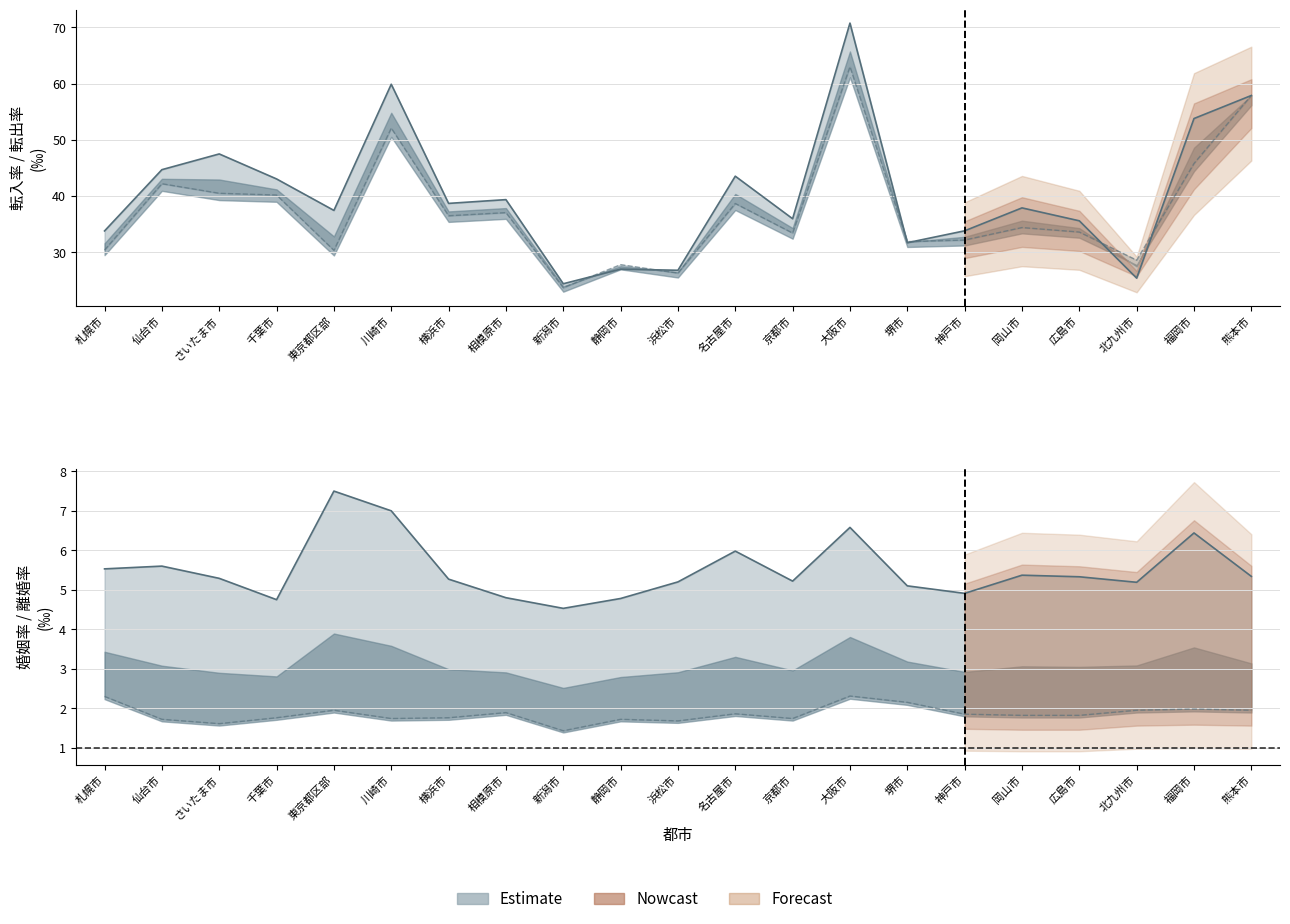

How many interior local valleys does the 離婚率 series have?

5